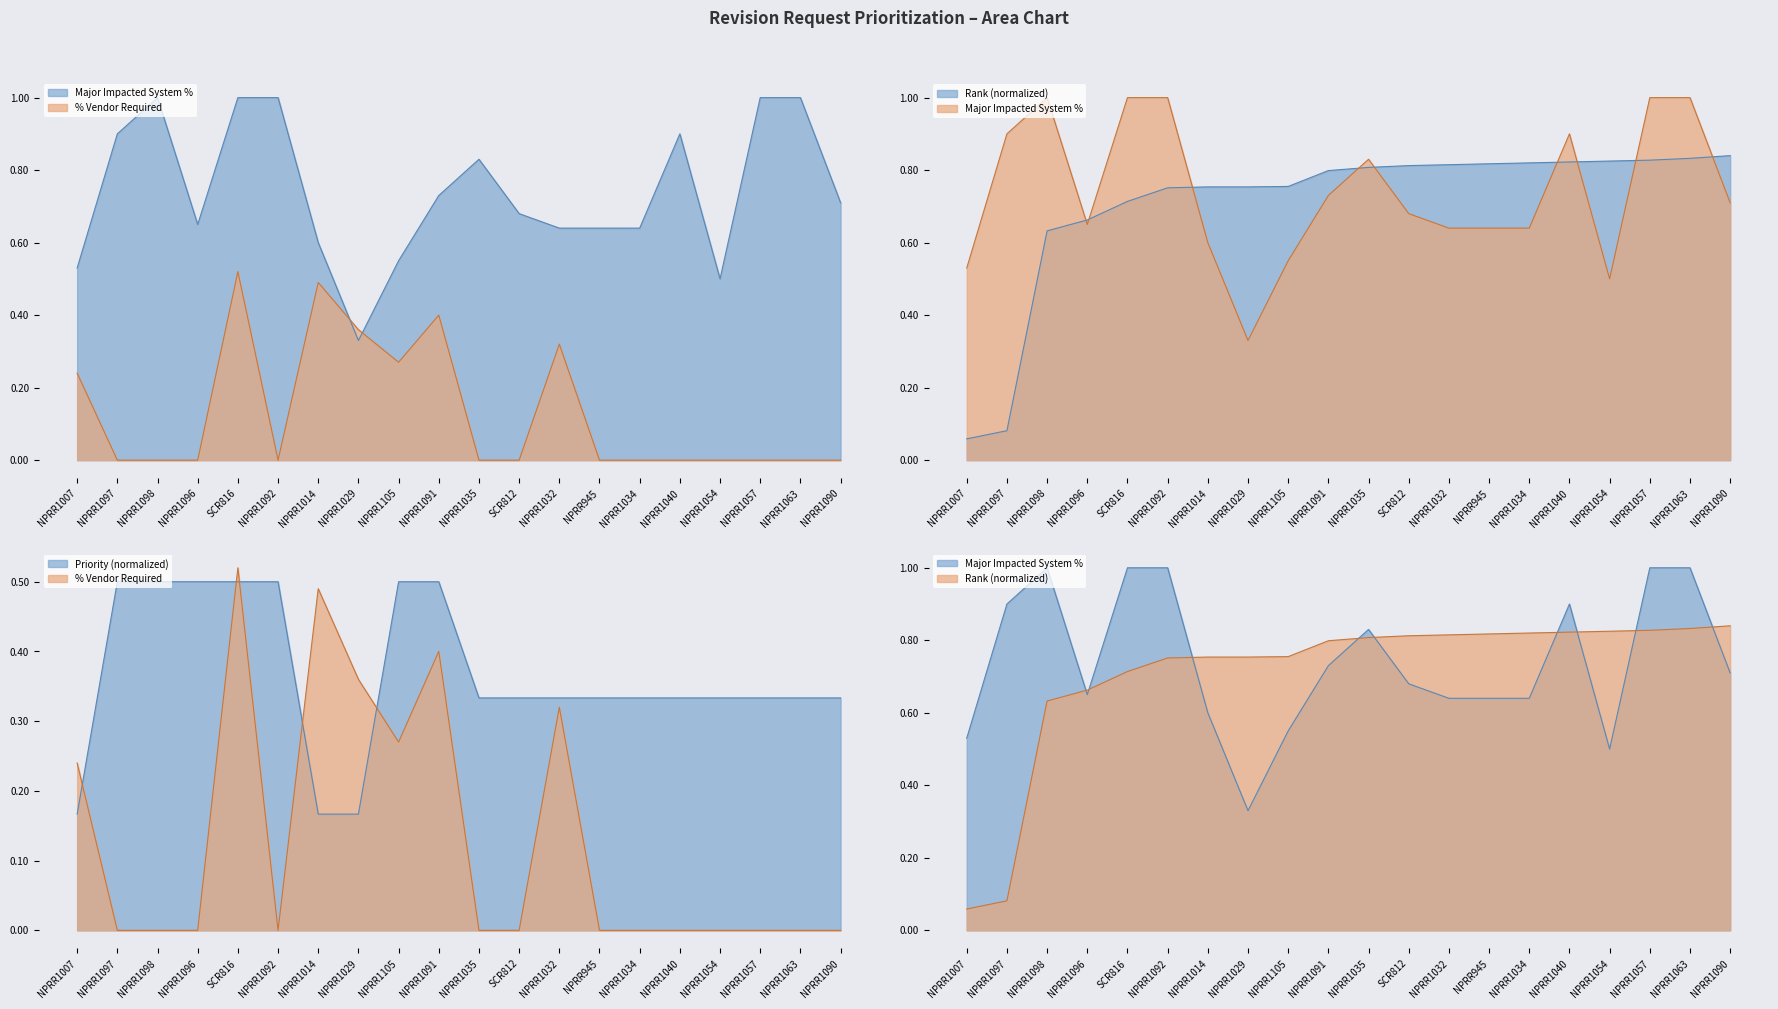

What is the total value across all series at NPRR1054?

1.7